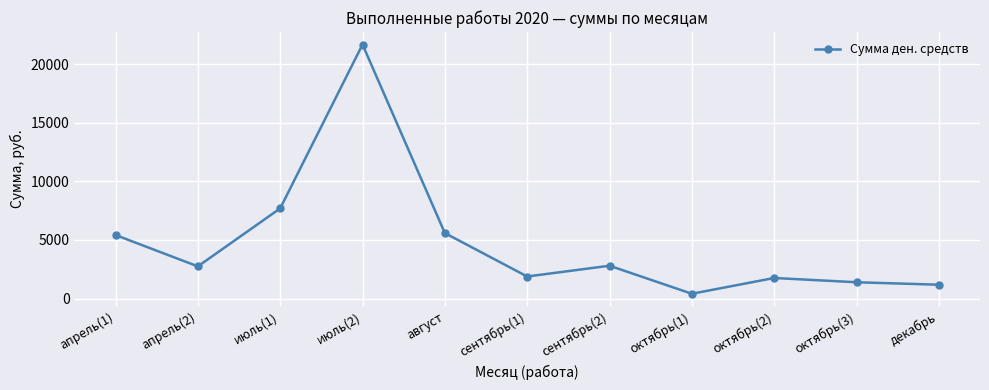

How many series are shown in this chart?

1